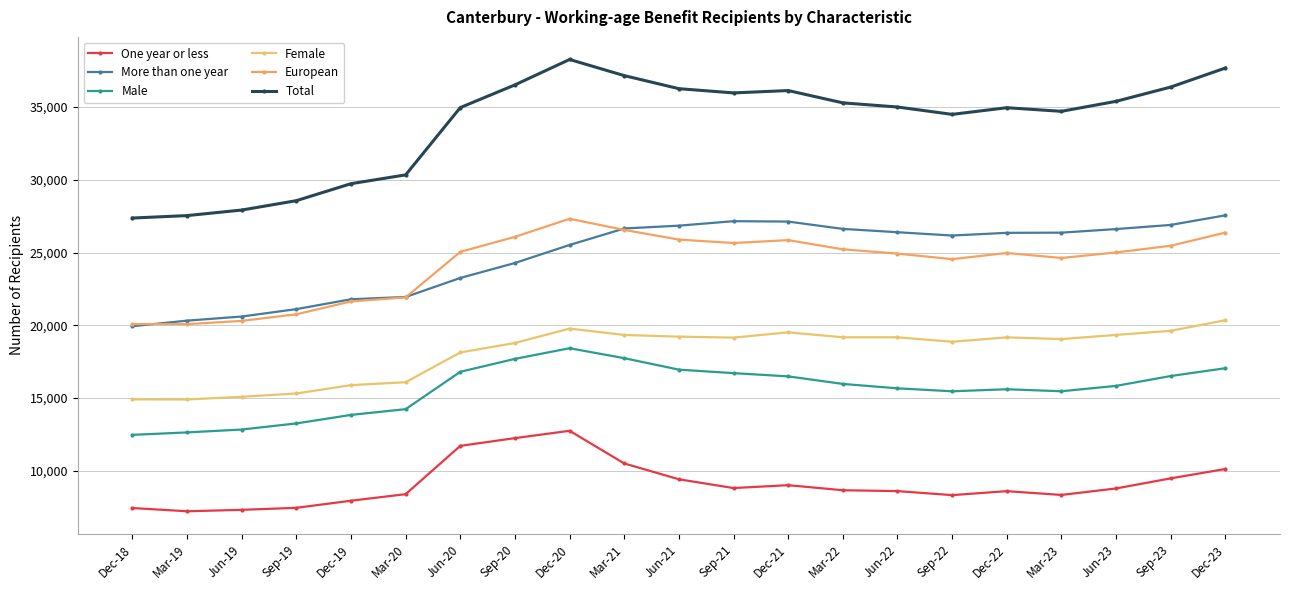

At which category does Female reach its first local valley?

Mar-19